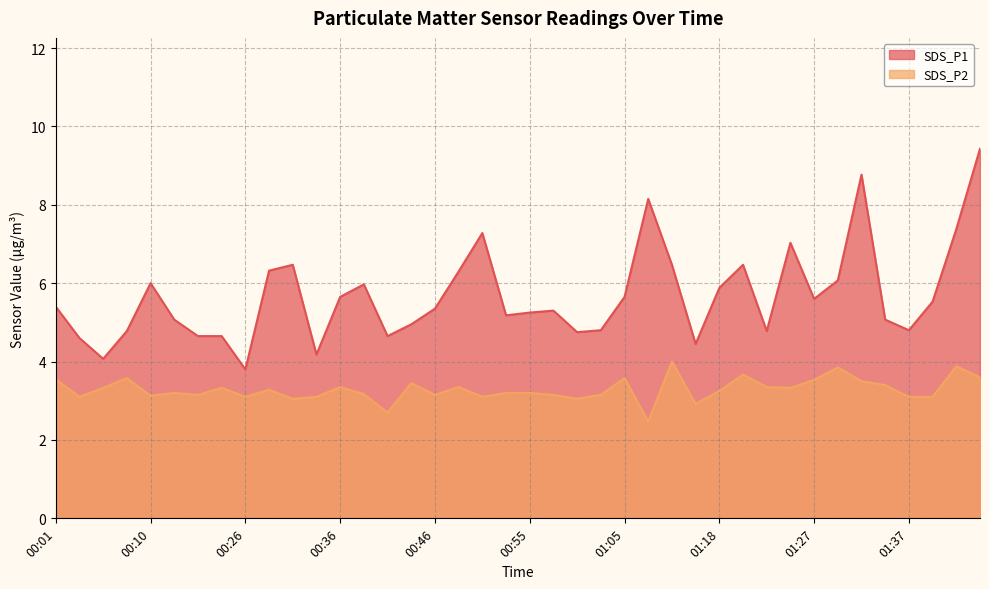

Which series has the widest spread of values?

SDS_P1